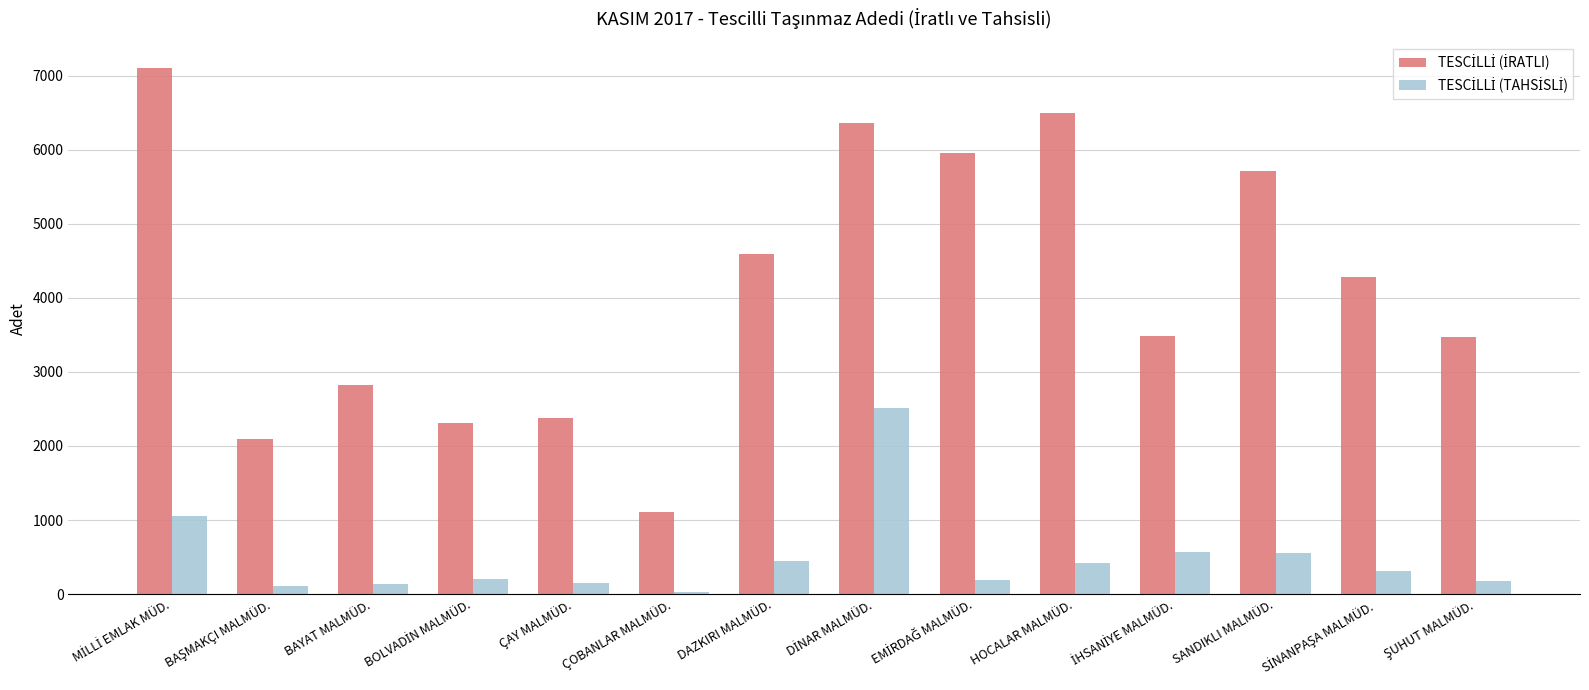

How many bars are there in total?

28